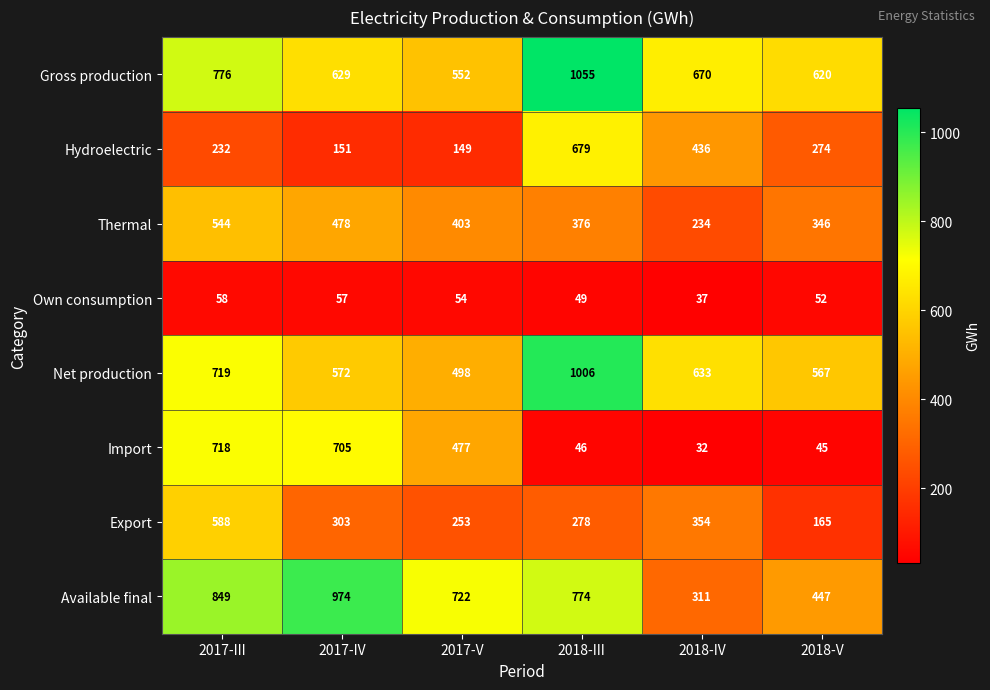

The Hydroelectric series shows 215 at 2017-V. True or false?

False